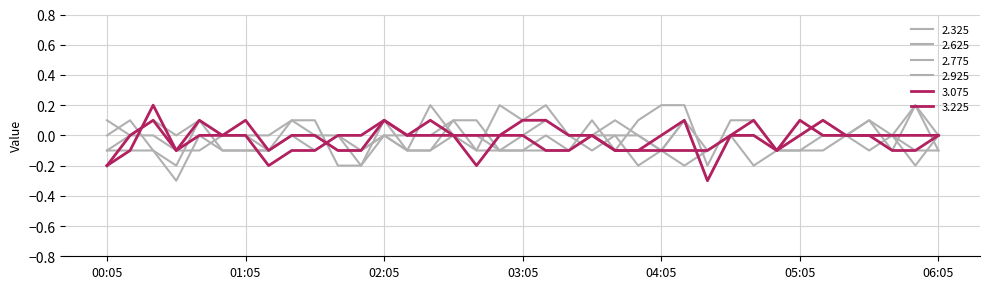

Which category has the highest value across all series?

02:25